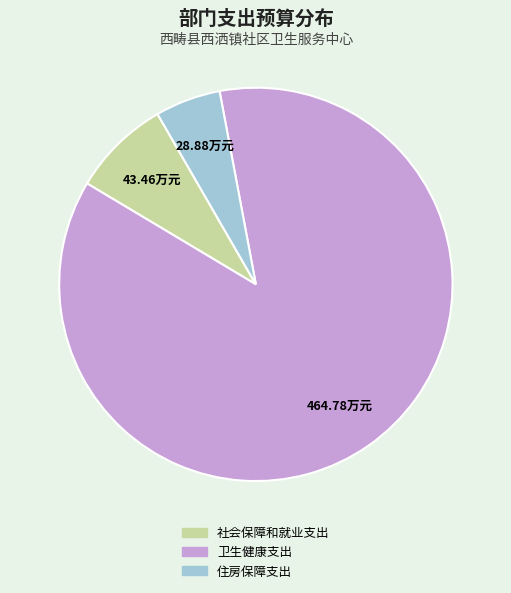

Is there a majority slice in this chart?

Yes